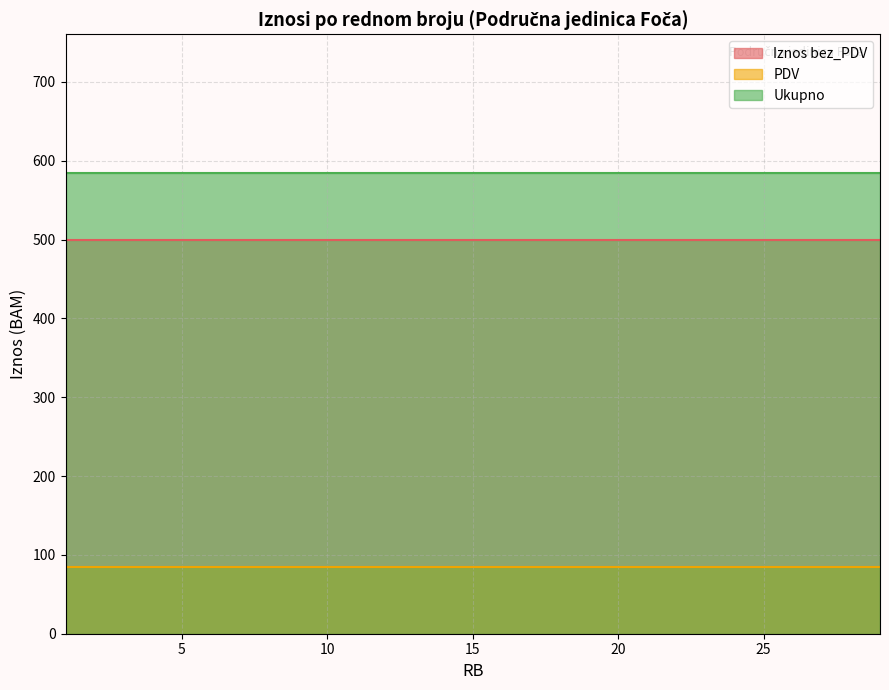

True or false: Ukupno and Iznos bez_PDV cross at least once.

False